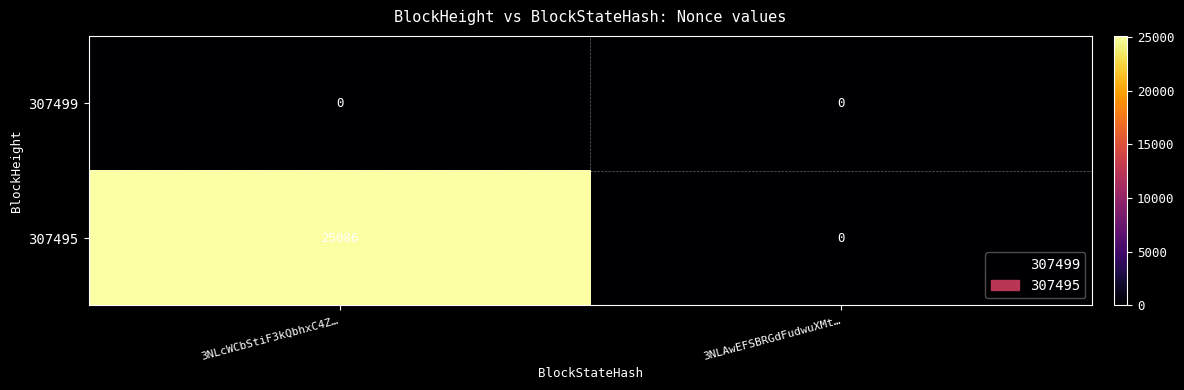

Which series has the largest total across all categories?

307495